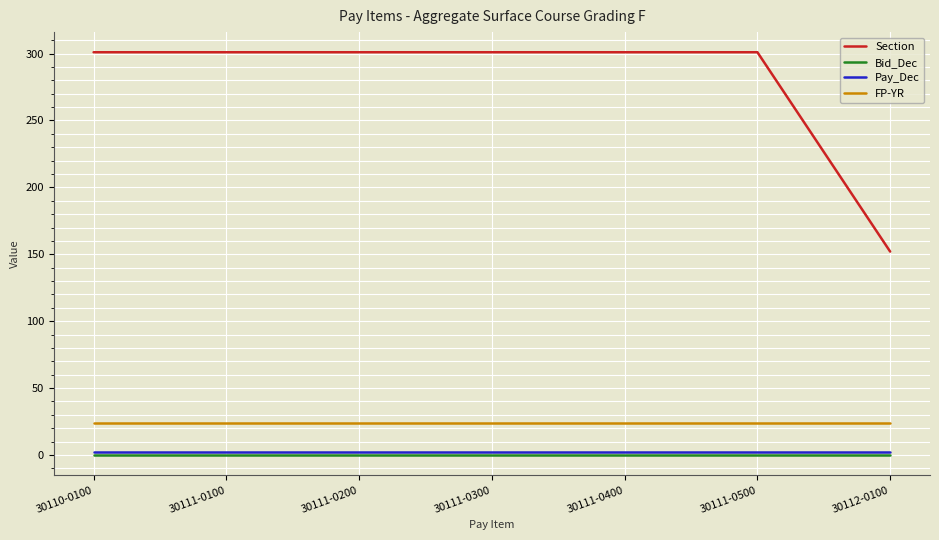

The value of Pay_Dec at 30111-0100 is 2. True or false?

True